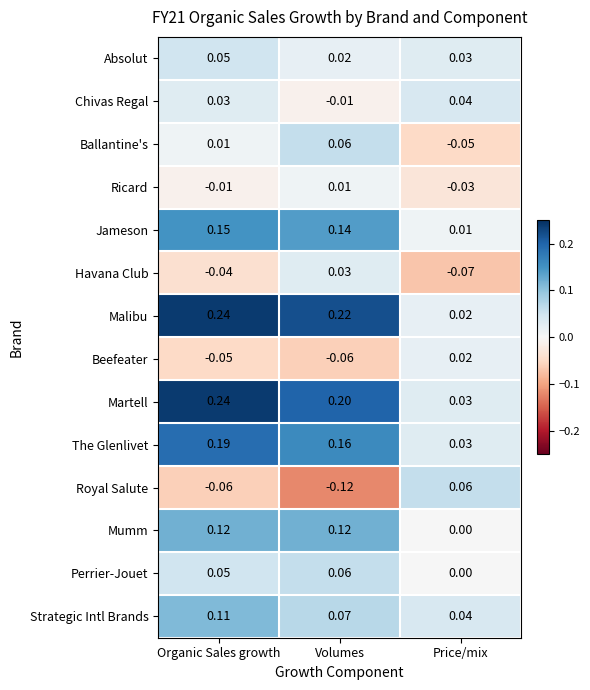

At how many categories does at least one series exceed 0?

3